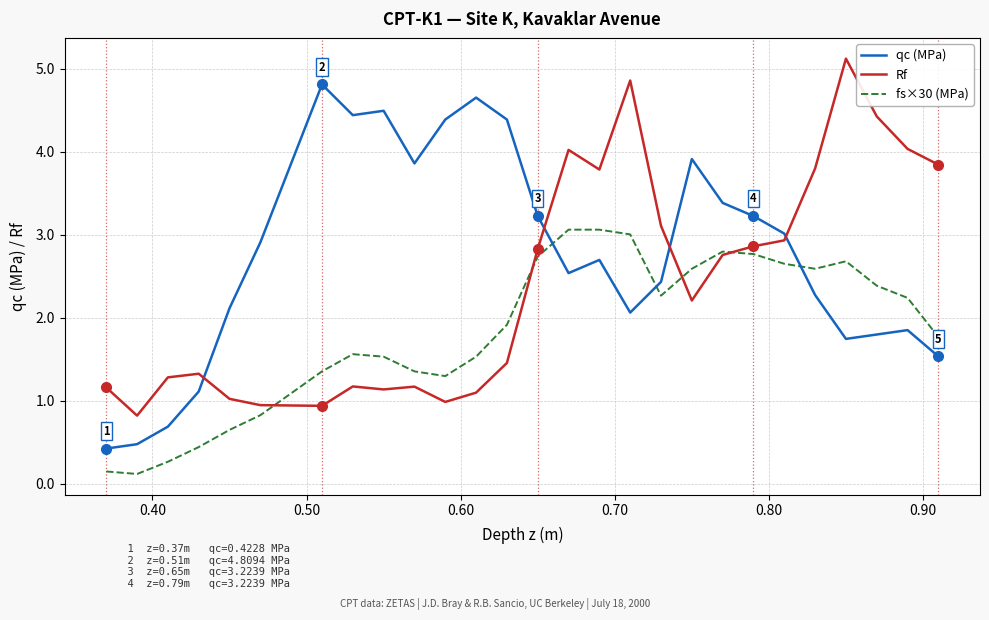

How many values in the qc (MPa) series exceed 2?

19